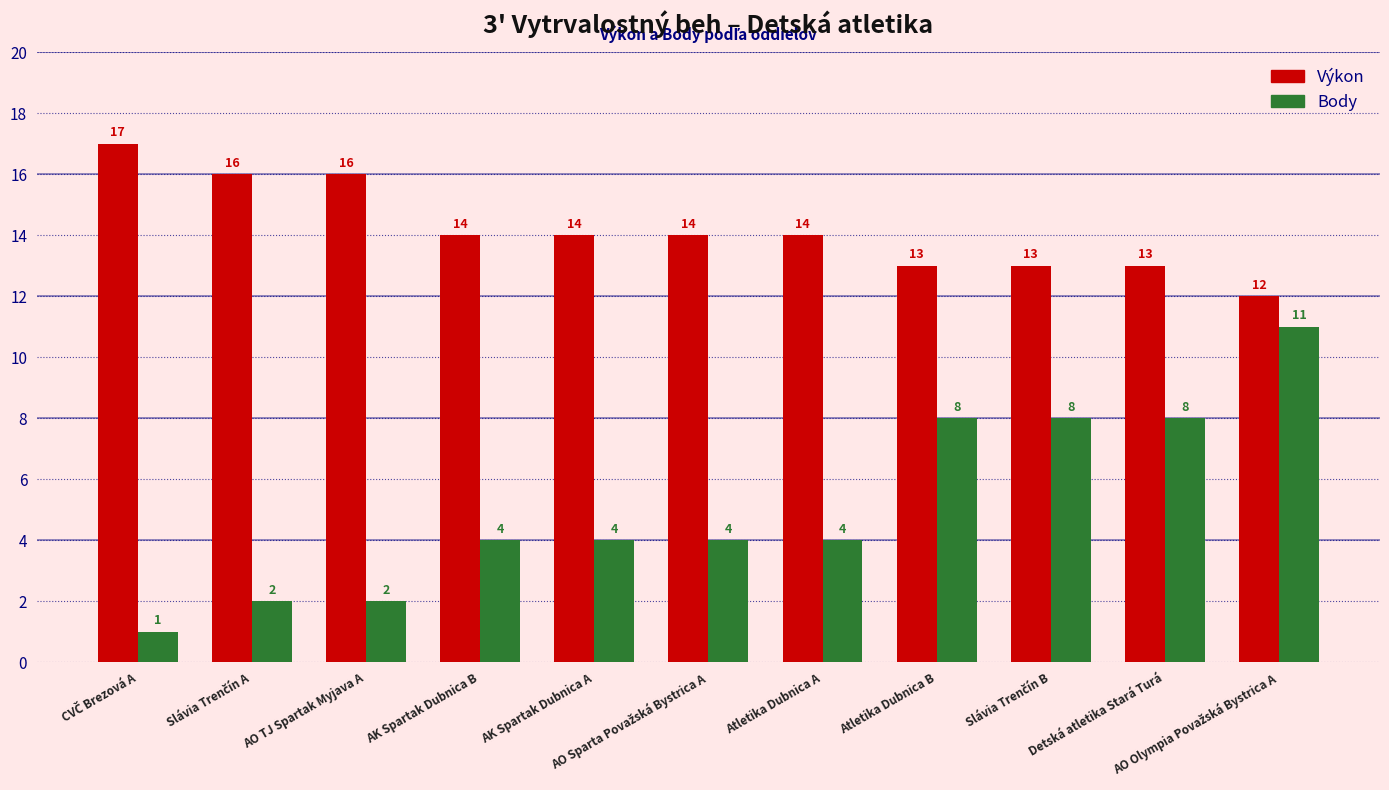

List the series in order of their peak value, lowest first.

Body, Výkon